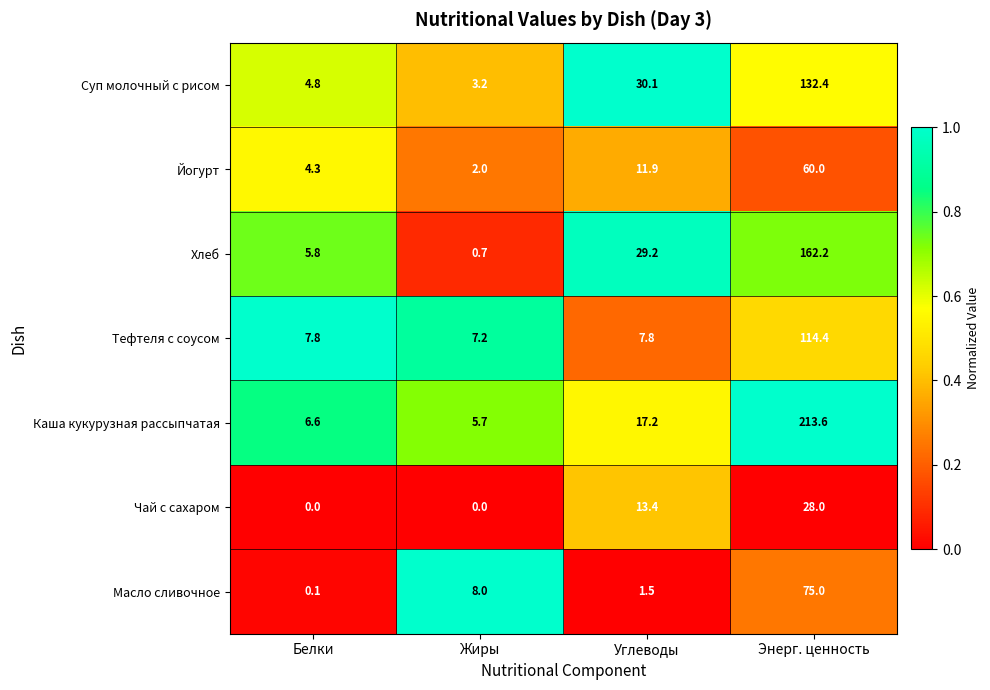

What is the greatest value displayed?

213.6